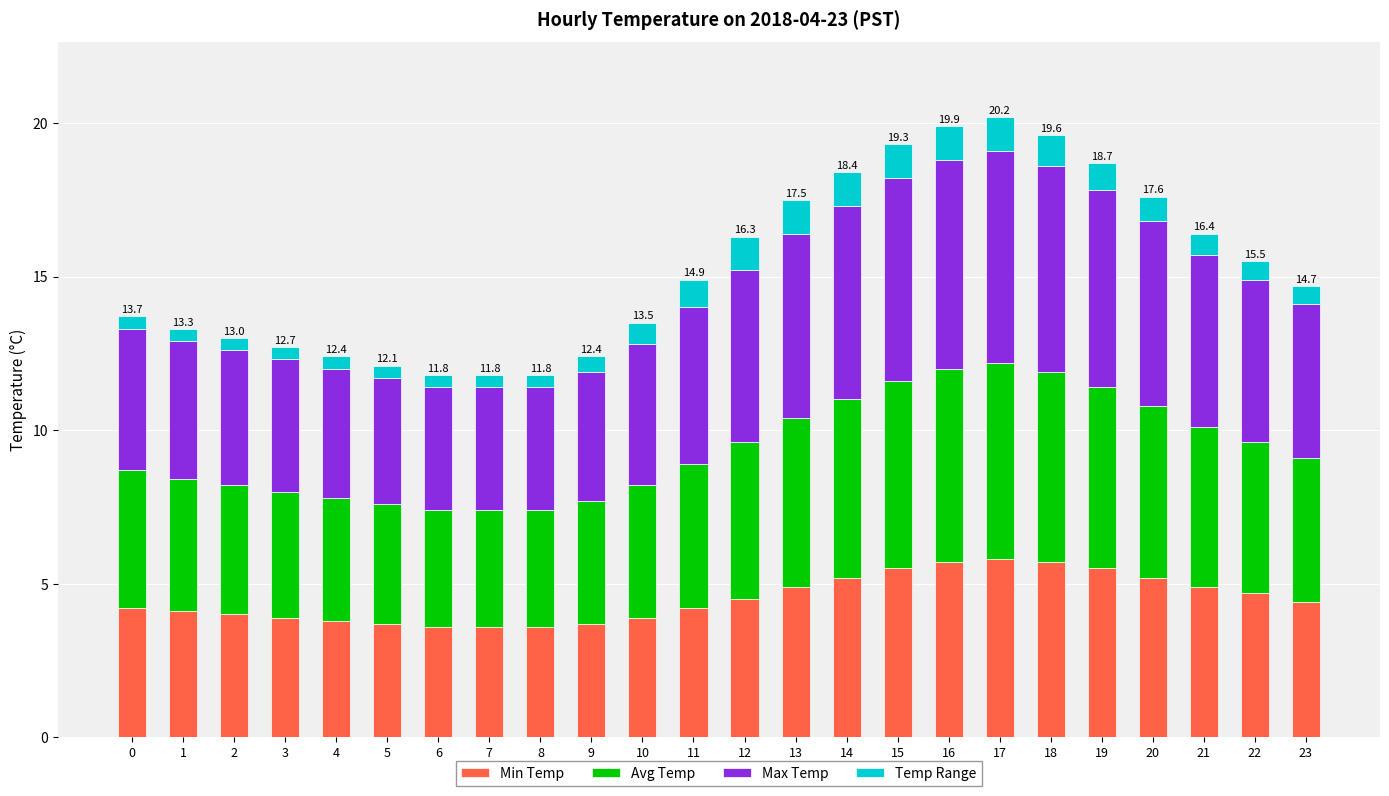

What is the average value of the Min Temp series?

4.5